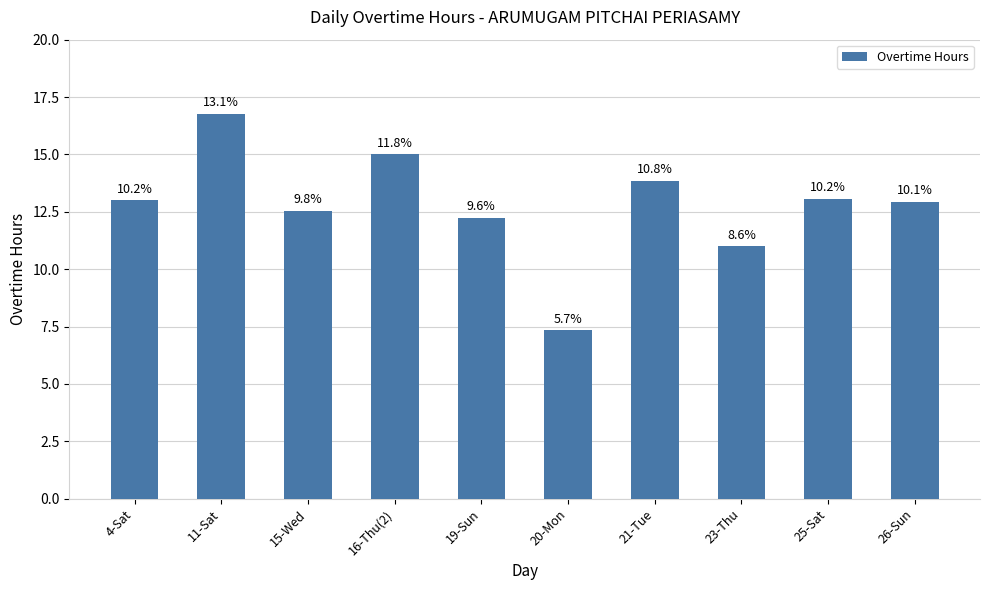

Reading left to right, transcribe all the data shown in this chart.

4-Sat=13.0	11-Sat=16.8	15-Wed=12.5	16-Thu(2)=15.0	19-Sun=12.2	20-Mon=7.3	21-Tue=13.8	23-Thu=11.0	25-Sat=13.1	26-Sun=12.9